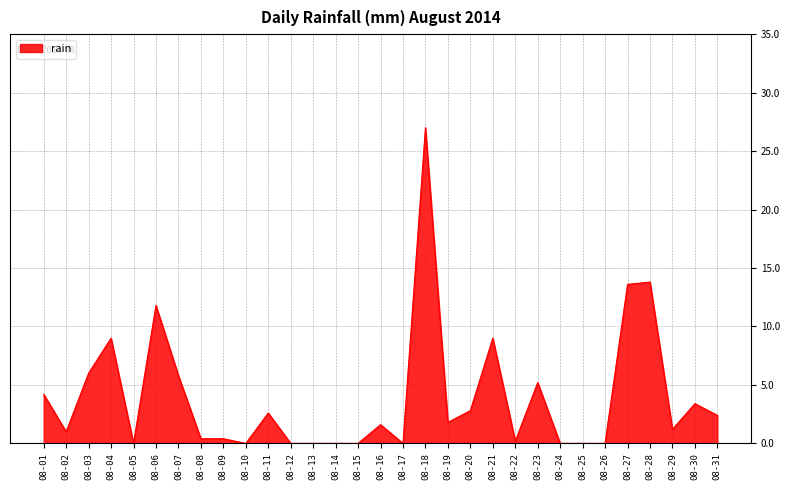

What is the difference between the values at 08-26 and 08-01?

4.2